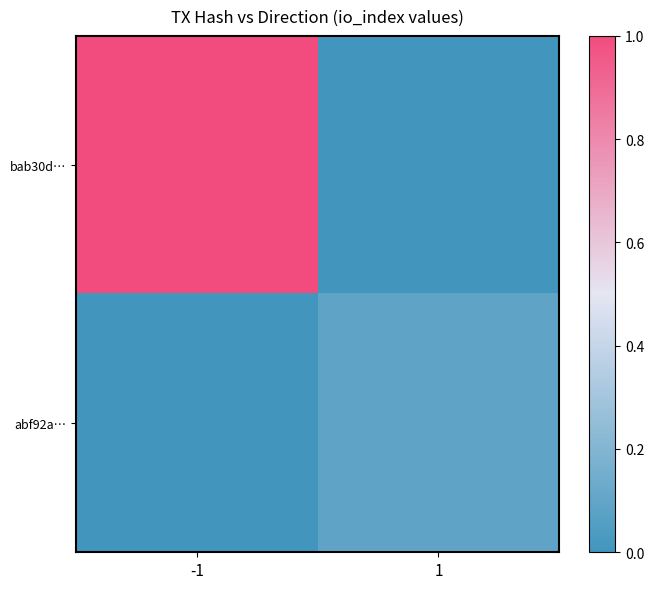

List the series in order of their overall mean, lowest first.

abf92a…, bab30d…